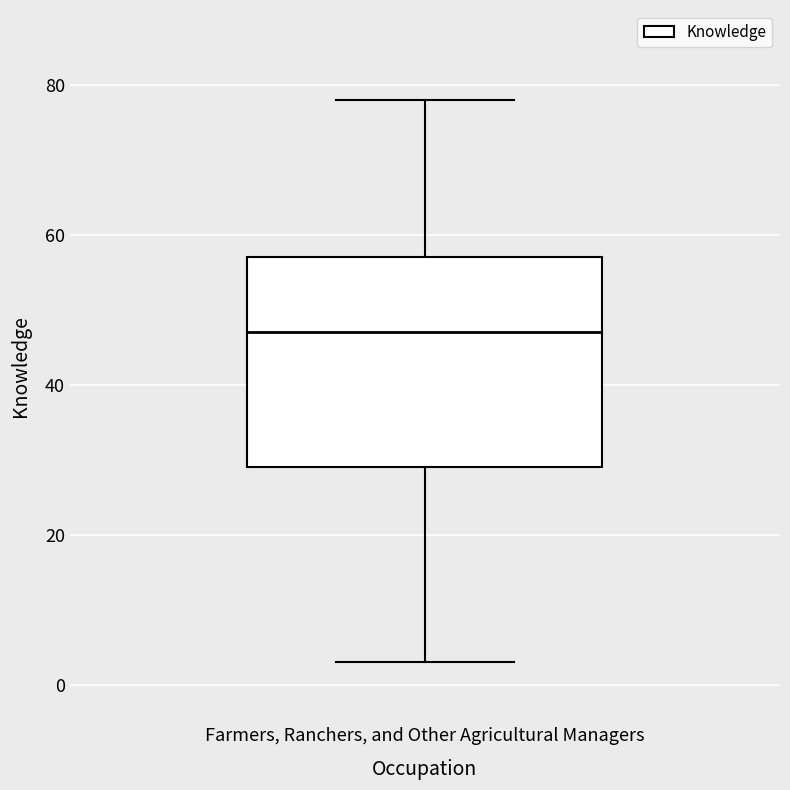

Where does the median line of the box for Farmers, Ranchers, and Other Agricultural Managers sit on the y-axis? The values are not printed on the chart, so give them approximately, as read against the axis.

48